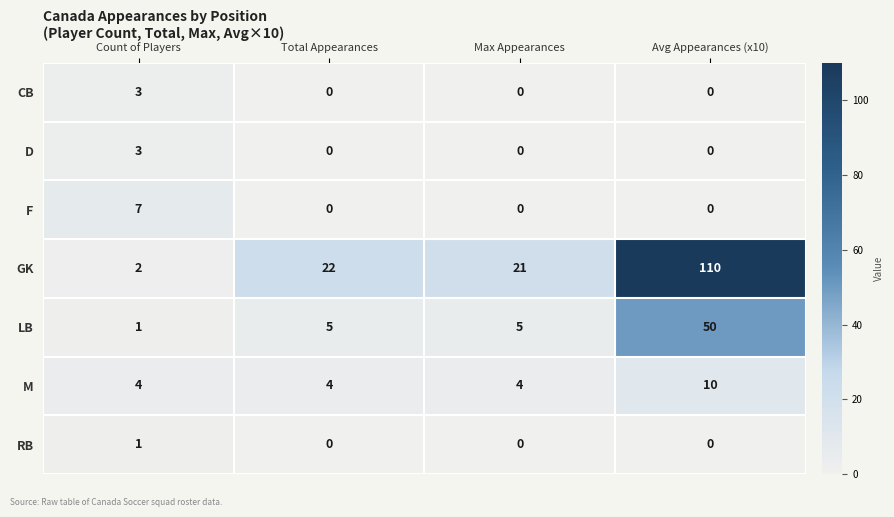

Is it true that LB equals 5 at Max Appearances?

True